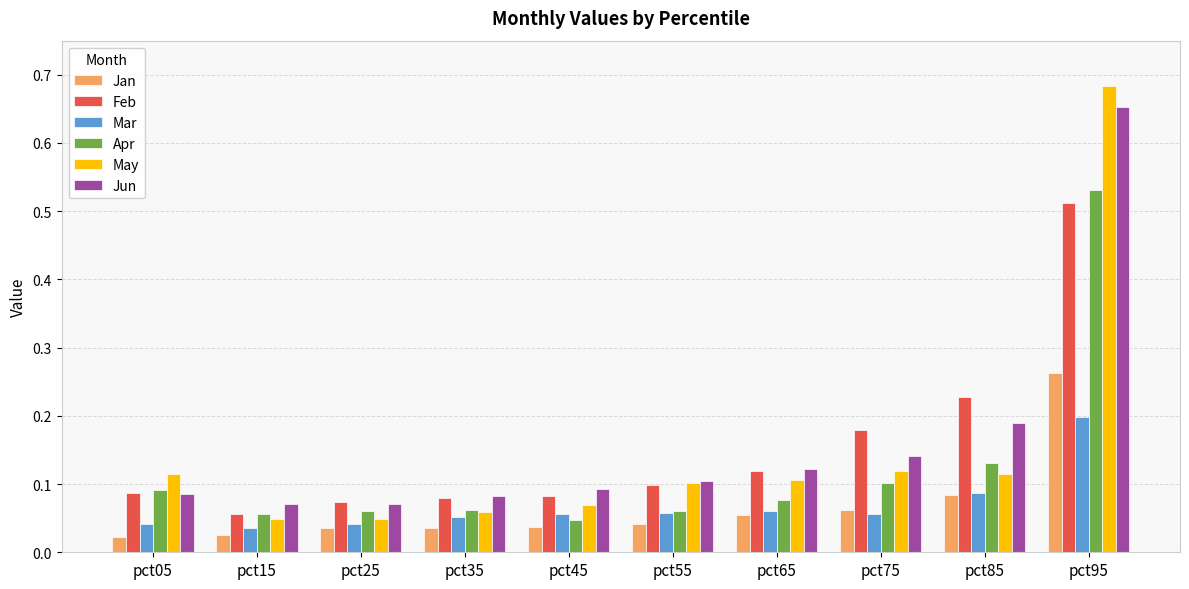

True or false: Feb has a value of 0.7 at pct95.

False